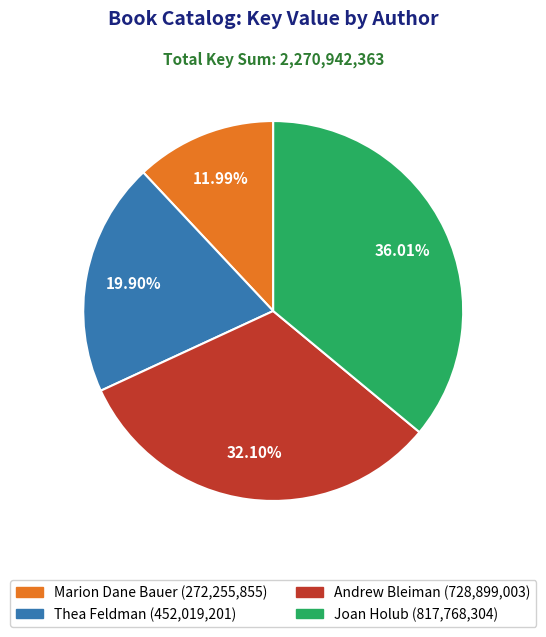

Count the number of slices in the pie.

4